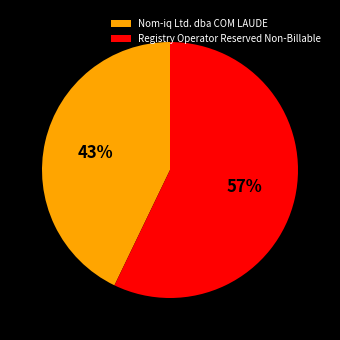

To the nearest percent, what is the average slice percentage?

50%